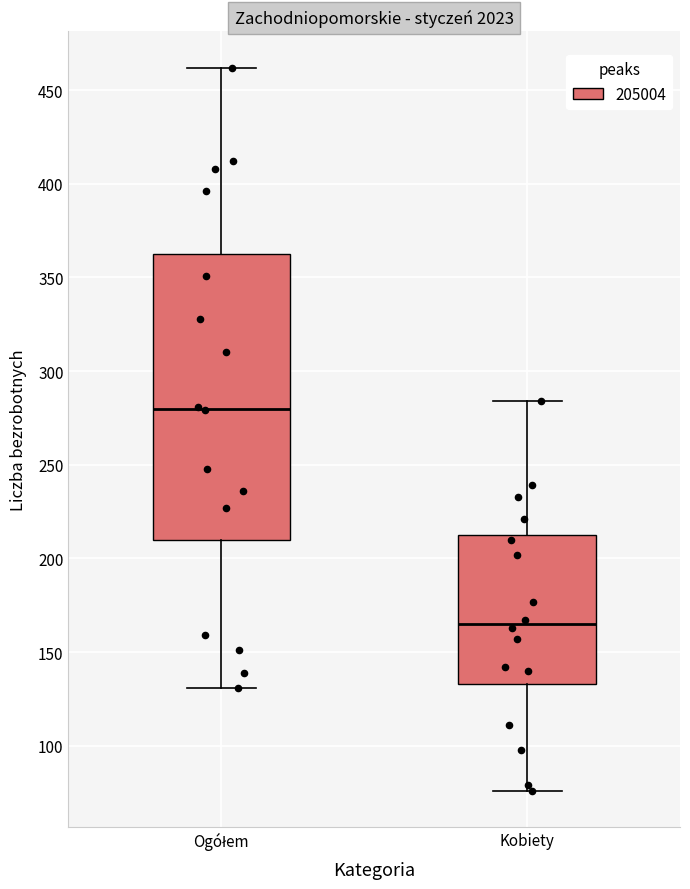

Where does the median line of the box for Ogółem sit on the y-axis? The values are not printed on the chart, so give them approximately, as read against the axis.

280